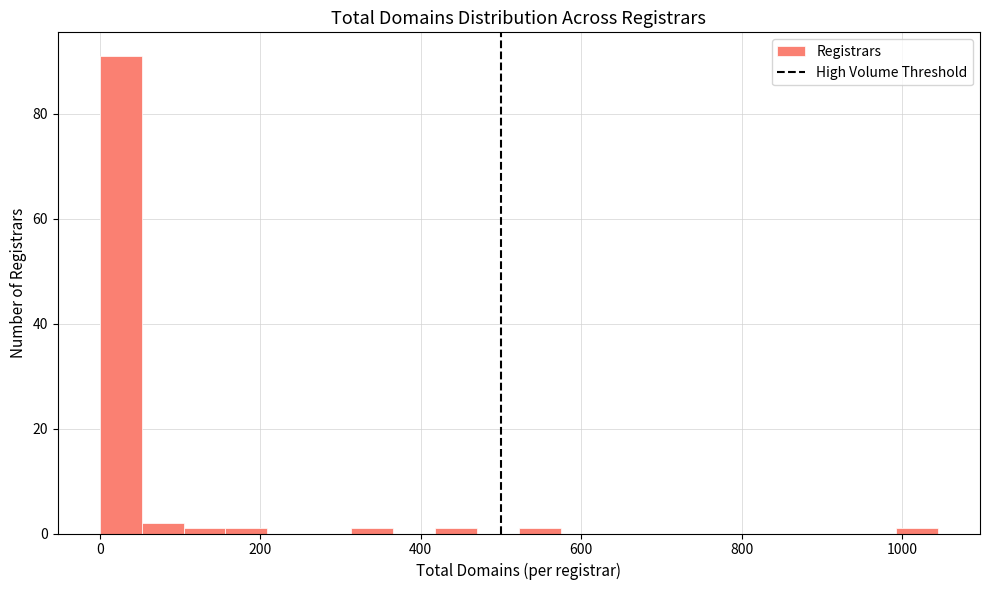

Around what value on the x-axis is the tallest bar? Give the approximate position of its centre, as read against the axis.

20